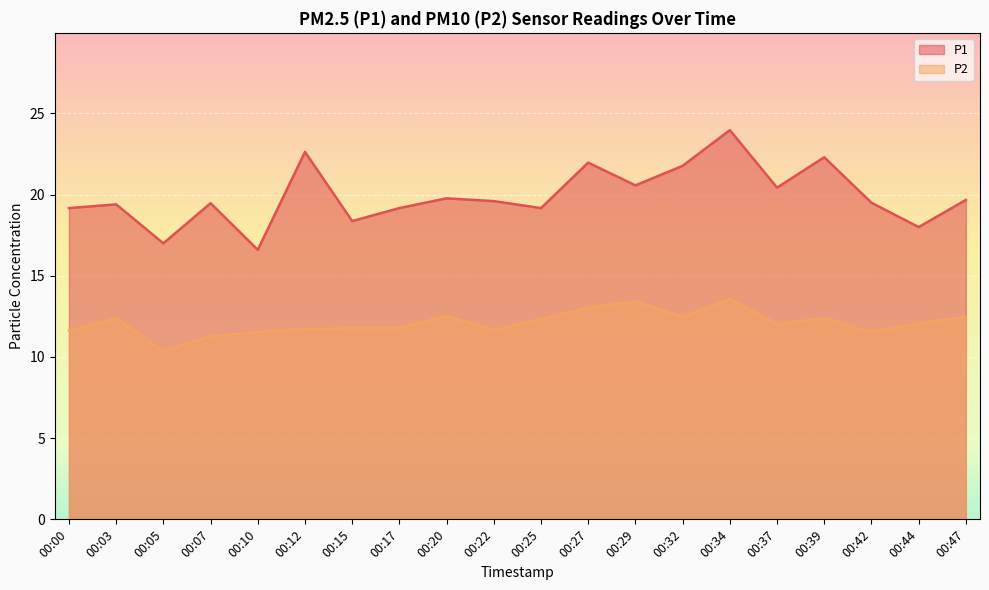

At which category is the sum across all series the highest?

00:34